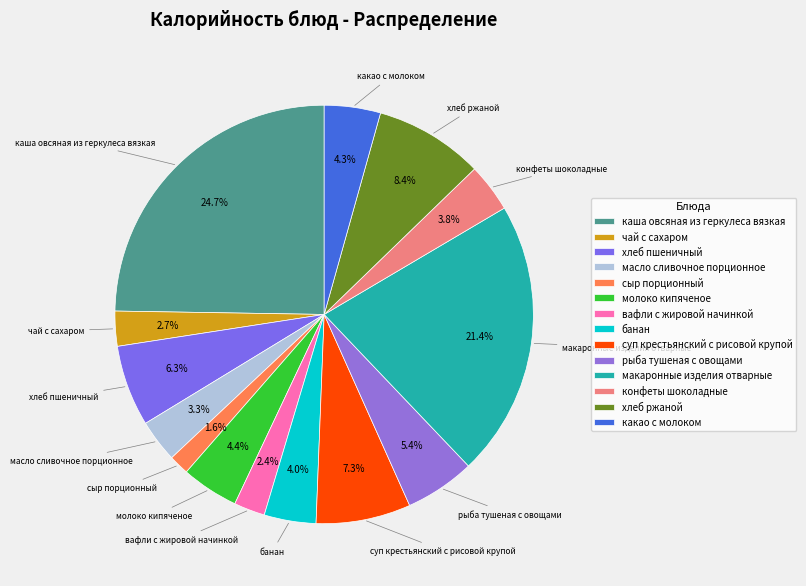

Which has a higher value, масло сливочное порционное or чай с сахаром?

масло сливочное порционное